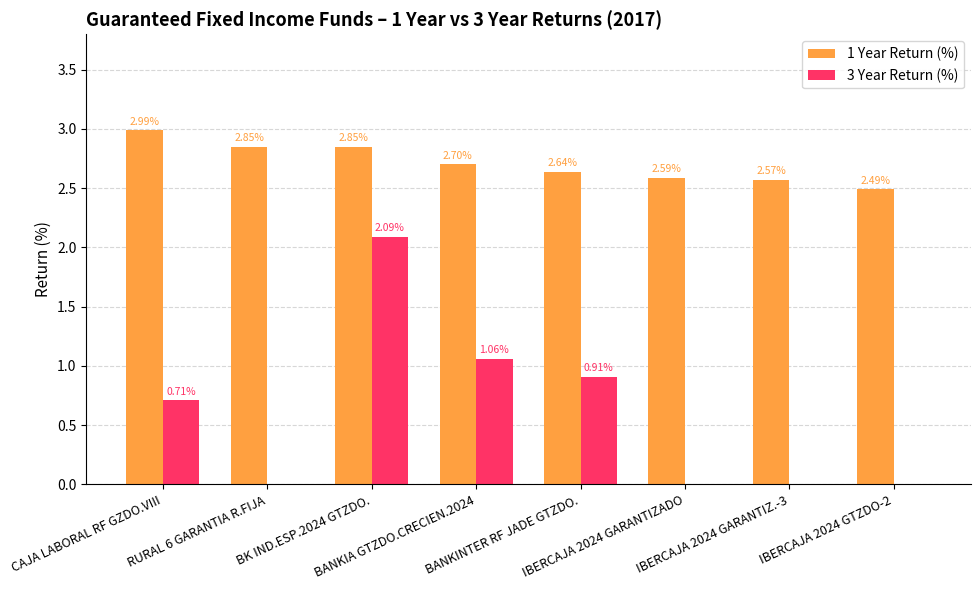

Which series has the largest total across all categories?

1 Year Return (%)